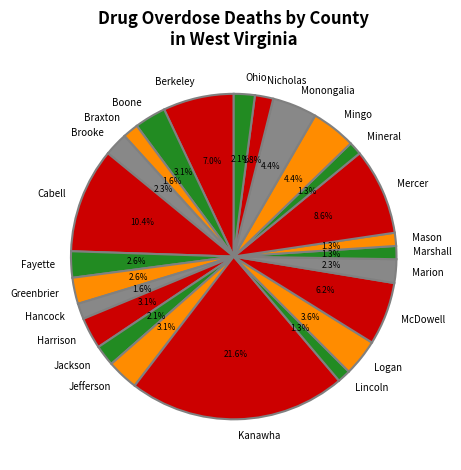

What is the largest slice in the pie chart?

Kanawha